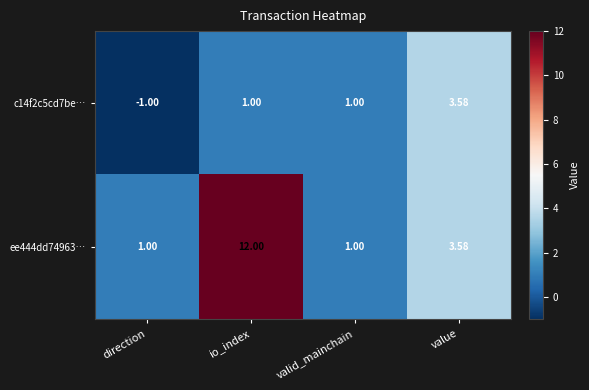

Which series has the largest range (max minus min)?

ee444dd74963…